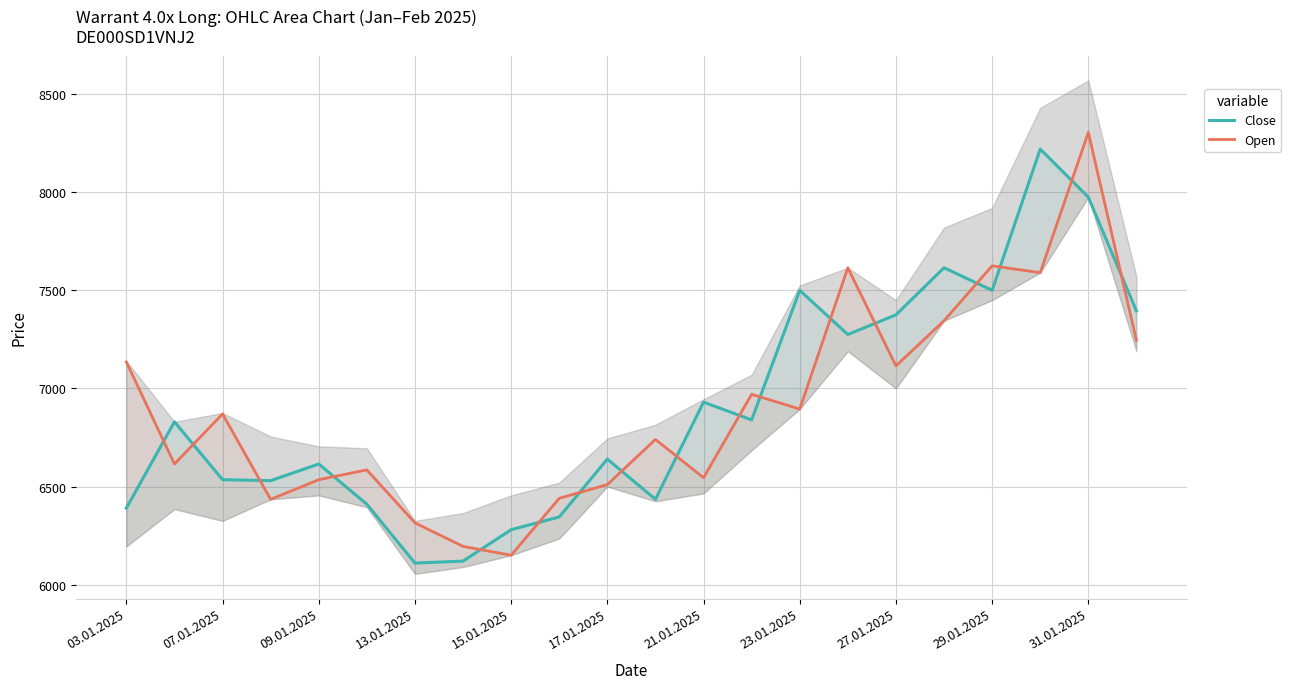

Rank the series by their maximum value, from highest to lowest.

Open, Close